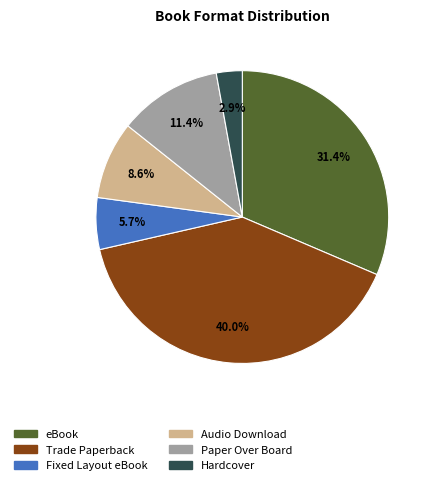

How many segments does this pie chart have?

6